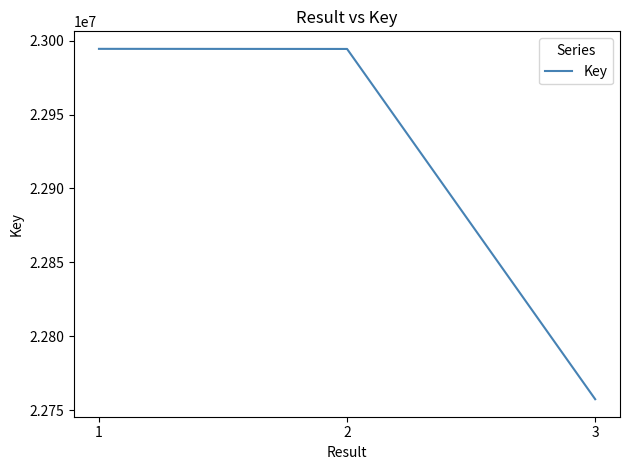

The value at 2 is 36331738. True or false?

False